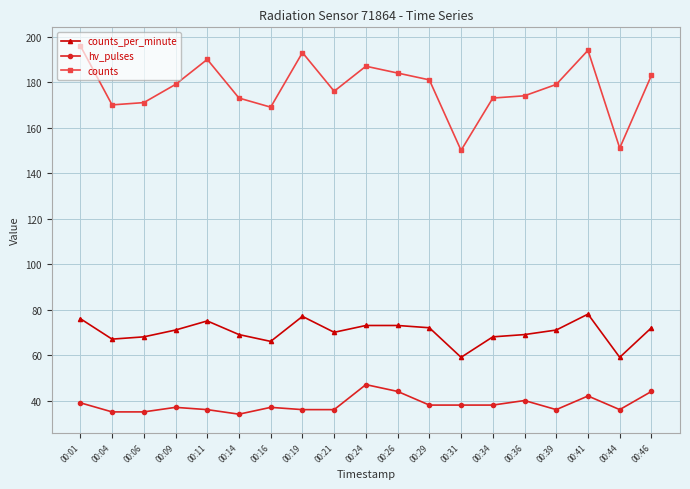

How many categories are shown in the chart?

19